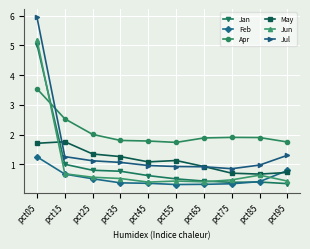

At which category does May reach its first local peak?

pct15